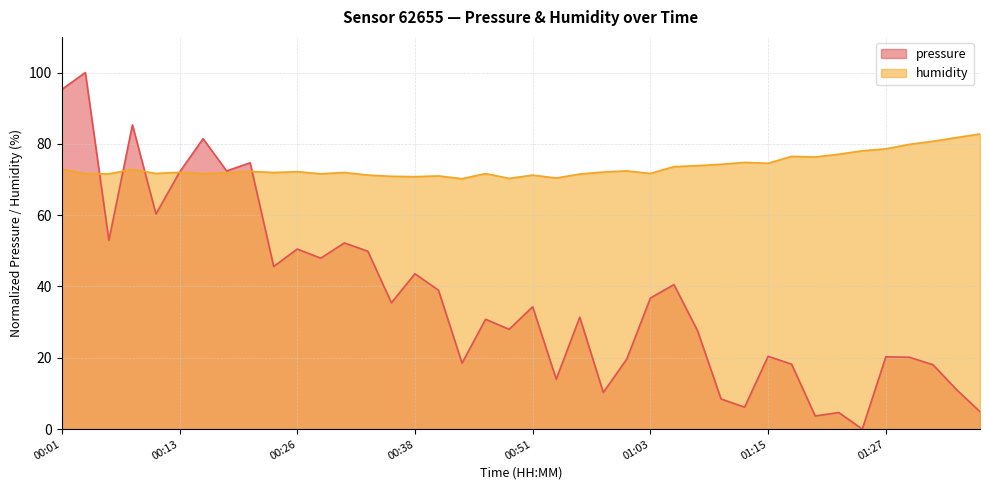

Reading right to left, what are all the values shown in this chart?

pressure: 01:37=4.9	01:35=11.1	01:32=18.1	01:30=20.2	01:27=20.3	01:25=0.0	01:22=4.7	01:20=3.7	01:18=18.2	01:15=20.4	01:13=6.1	01:10=8.5	01:08=27.6	01:05=40.5	01:03=36.8	01:00=19.7	00:58=10.3	00:55=31.4	00:53=14.0	00:51=34.3	00:48=28.0	00:46=30.8	00:43=18.5	00:41=38.9	00:38=43.6	00:36=35.4	00:33=49.9	00:31=52.2	00:28=47.9	00:26=50.5	00:23=45.6	00:21=74.7	00:18=72.4	00:16=81.5	00:13=72.1	00:11=60.3	00:08=85.3	00:06=52.9	00:03=100.0	00:01=95.3
humidity: 01:37=82.8	01:35=81.8	01:32=80.7	01:30=79.9	01:27=78.6	01:25=78.1	01:22=77.1	01:20=76.3	01:18=76.5	01:15=74.6	01:13=74.8	01:10=74.3	01:08=73.9	01:05=73.6	01:03=71.7	01:00=72.4	00:58=72.1	00:55=71.5	00:53=70.4	00:51=71.2	00:48=70.3	00:46=71.7	00:43=70.2	00:41=71.0	00:38=70.8	00:36=70.9	00:33=71.2	00:31=72.0	00:28=71.6	00:26=72.2	00:23=72.0	00:21=72.3	00:18=71.9	00:16=71.7	00:13=72.0	00:11=71.7	00:08=72.8	00:06=71.6	00:03=71.6	00:01=72.9